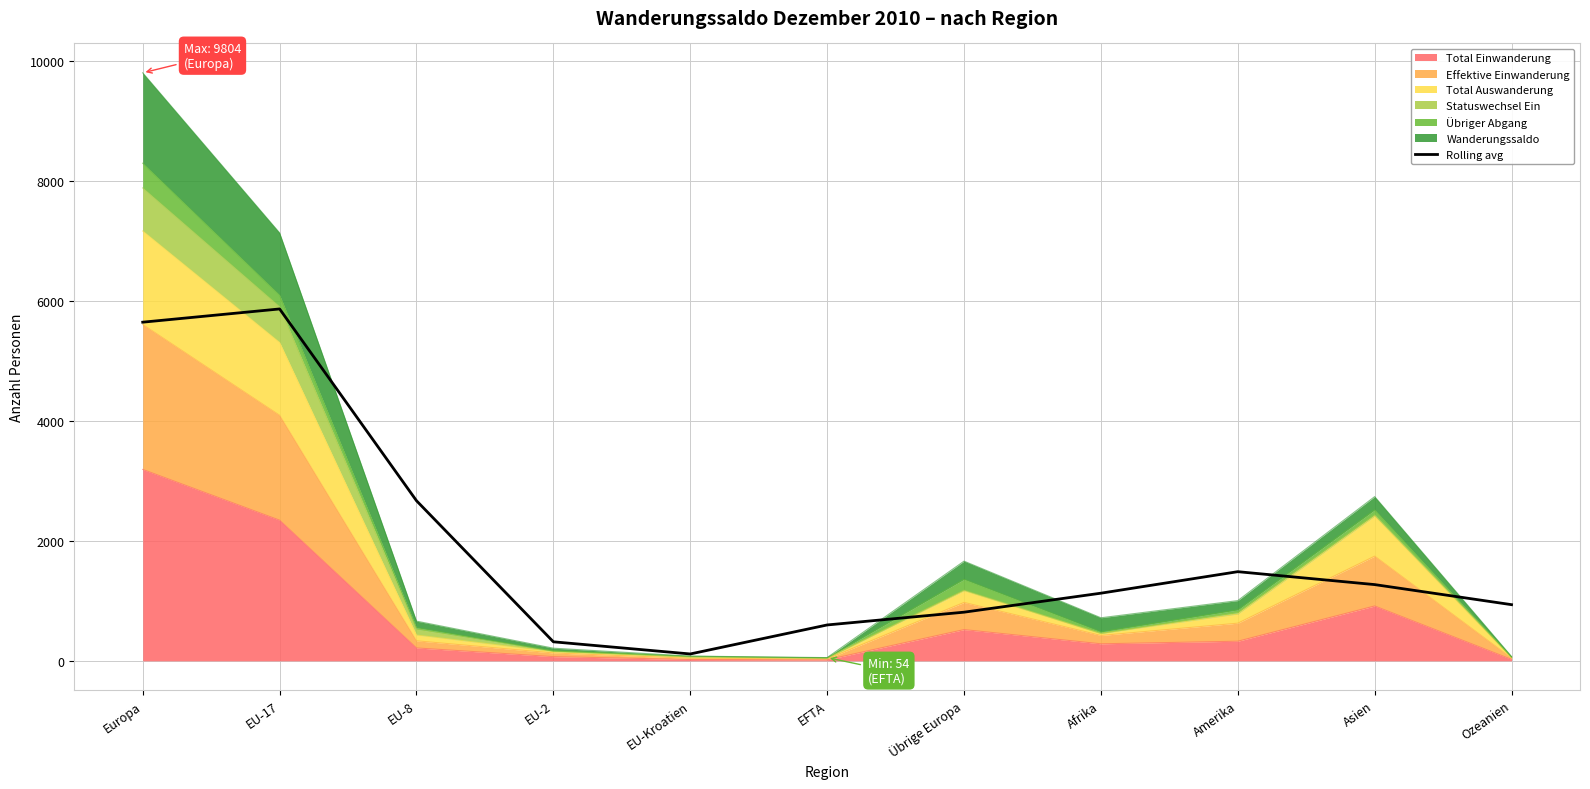

The value at EU-17 is 9780.1. True or false?

False